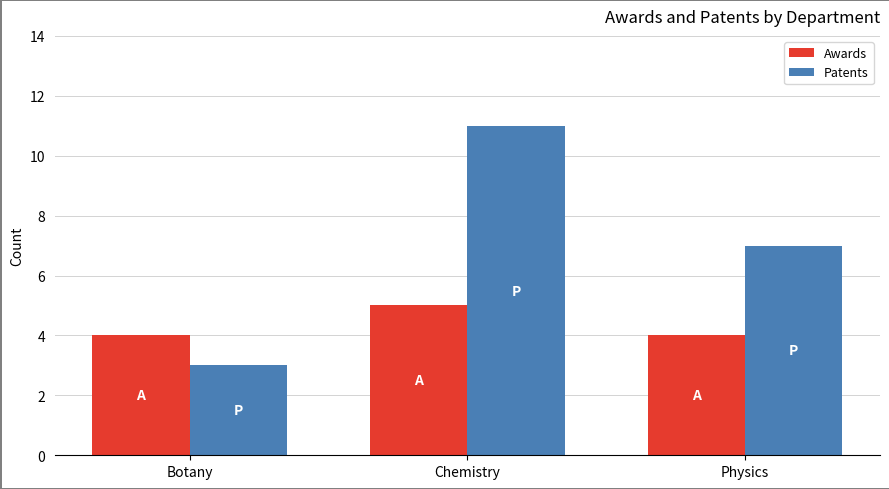

How many series are shown in this chart?

2